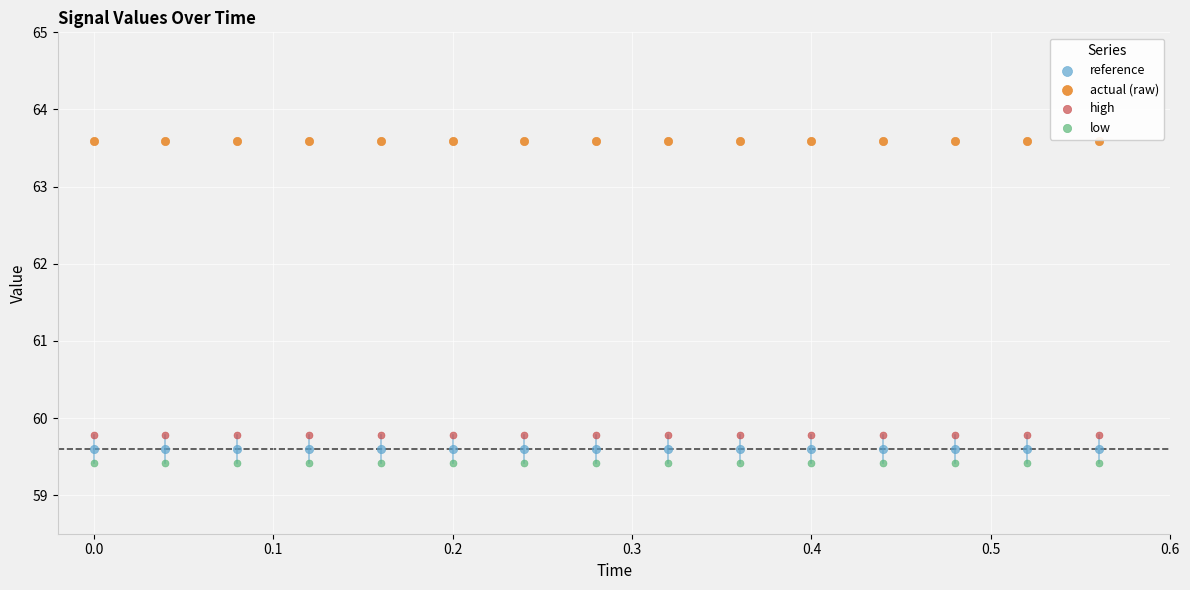

What are all the series names shown in the legend?

reference, actual (raw), high, low